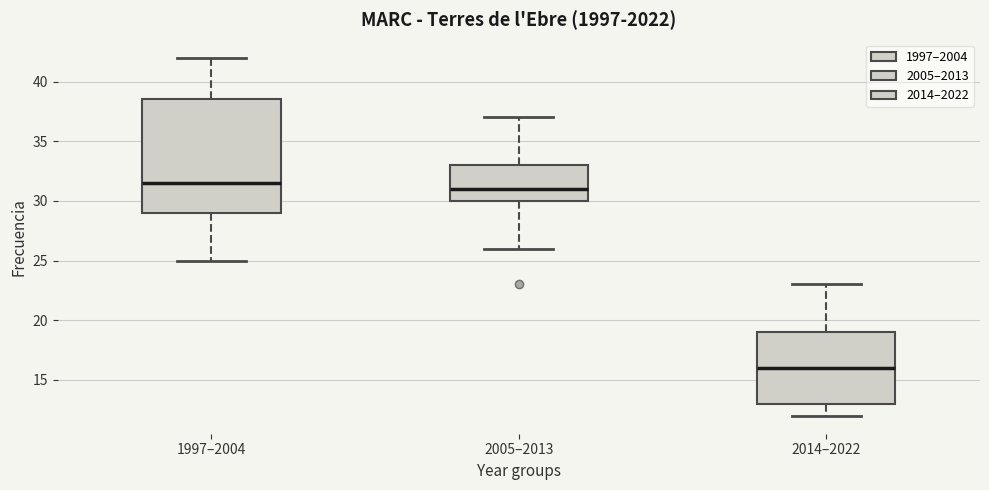

Which box is the tallest, from its lower edge to its upper edge?

1997–2004